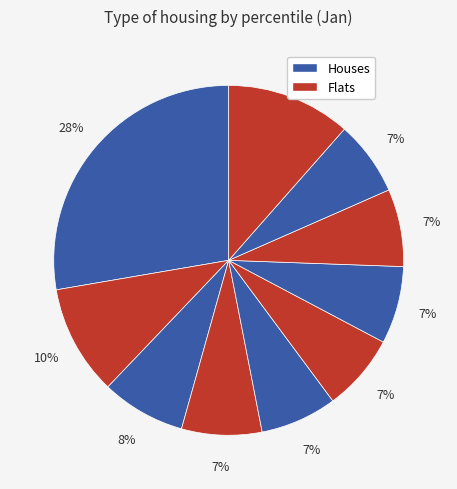

How many segments does this pie chart have?

10